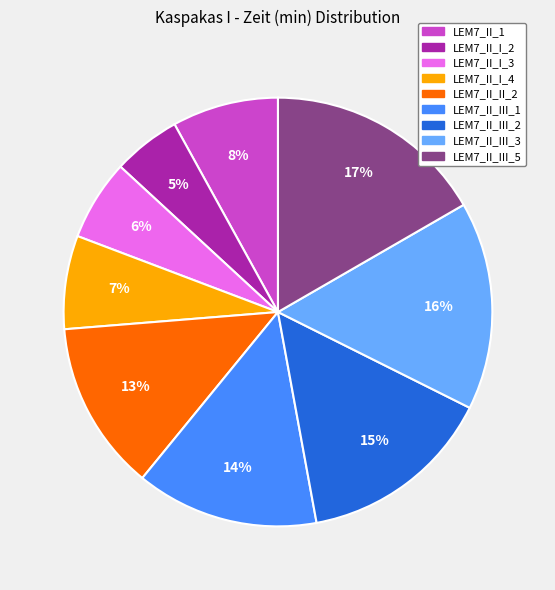

What is the largest slice in the pie chart?

LEM7_II_III_5